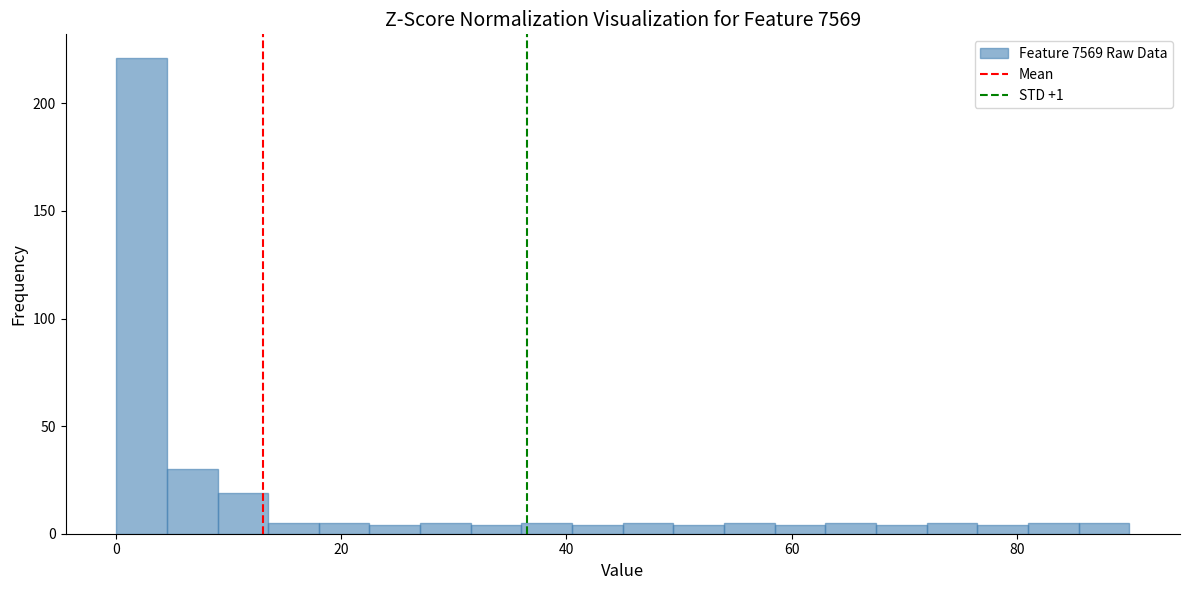

Around what value on the x-axis is the tallest bar? Give the approximate position of its centre, as read against the axis.

2